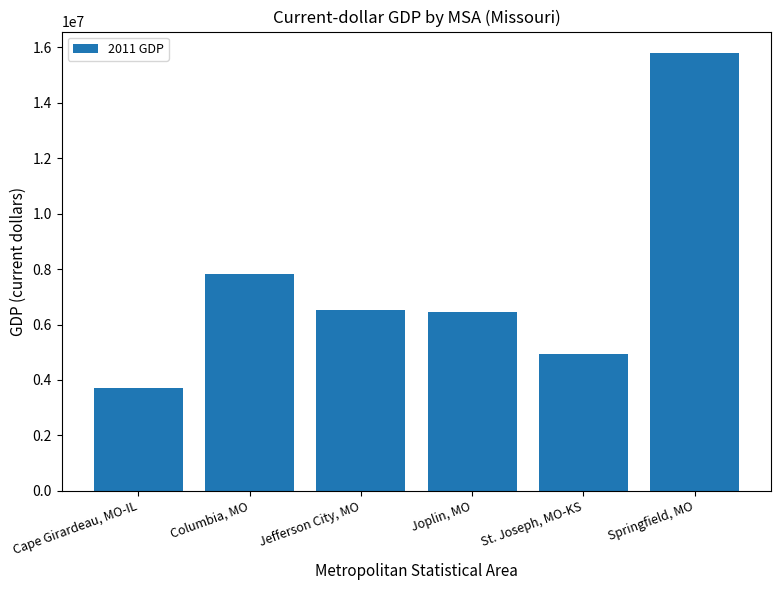

List the labels in order of value, smallest first.

Cape Girardeau, MO-IL, St. Joseph, MO-KS, Joplin, MO, Jefferson City, MO, Columbia, MO, Springfield, MO